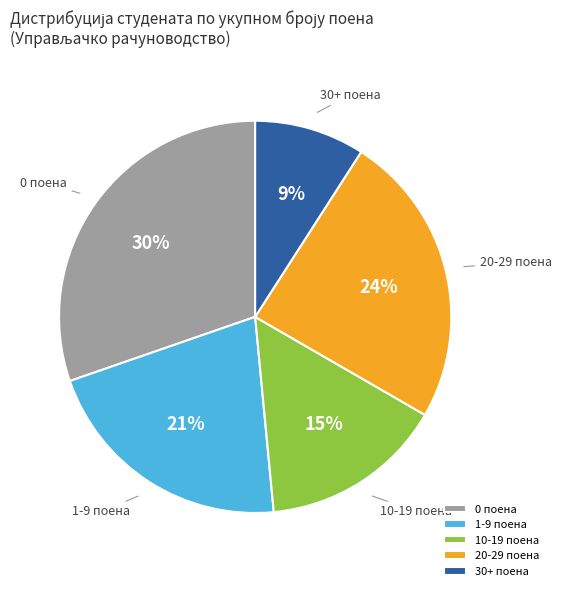

Which slice is the smallest?

30+ поена